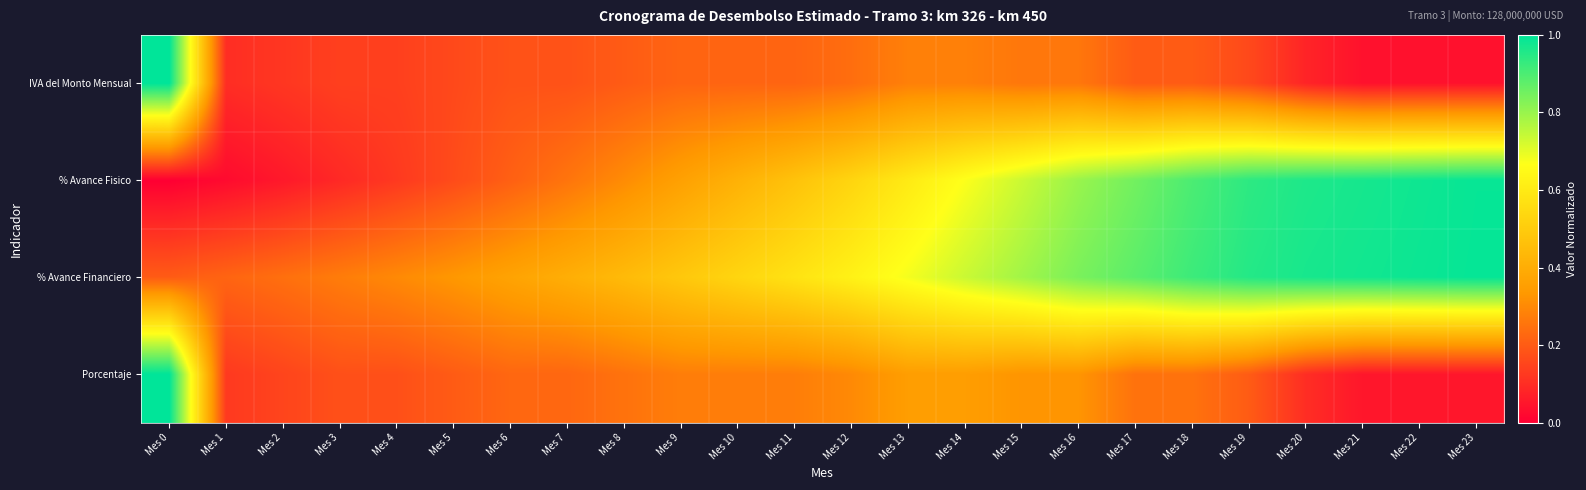

Reading left to right, extract all data points from this chart.

IVA del Monto Mensual: Mes 0=1.0	Mes 1=0.1	Mes 2=0.1	Mes 3=0.1	Mes 4=0.1	Mes 5=0.2	Mes 6=0.2	Mes 7=0.2	Mes 8=0.2	Mes 9=0.2	Mes 10=0.2	Mes 11=0.2	Mes 12=0.2	Mes 13=0.3	Mes 14=0.3	Mes 15=0.3	Mes 16=0.3	Mes 17=0.2	Mes 18=0.2	Mes 19=0.2	Mes 20=0.1	Mes 21=0.0	Mes 22=0.0	Mes 23=0.0
% Avance Fisico: Mes 0=0.0	Mes 1=0.0	Mes 2=0.1	Mes 3=0.1	Mes 4=0.1	Mes 5=0.2	Mes 6=0.2	Mes 7=0.3	Mes 8=0.3	Mes 9=0.4	Mes 10=0.4	Mes 11=0.5	Mes 12=0.5	Mes 13=0.6	Mes 14=0.7	Mes 15=0.7	Mes 16=0.8	Mes 17=0.8	Mes 18=0.9	Mes 19=0.9	Mes 20=1.0	Mes 21=1.0	Mes 22=1.0	Mes 23=1.0
% Avance Financiero: Mes 0=0.2	Mes 1=0.2	Mes 2=0.2	Mes 3=0.3	Mes 4=0.3	Mes 5=0.3	Mes 6=0.4	Mes 7=0.4	Mes 8=0.4	Mes 9=0.5	Mes 10=0.5	Mes 11=0.6	Mes 12=0.6	Mes 13=0.7	Mes 14=0.7	Mes 15=0.8	Mes 16=0.8	Mes 17=0.9	Mes 18=0.9	Mes 19=1.0	Mes 20=1.0	Mes 21=1.0	Mes 22=1.0	Mes 23=1.0
Porcentaje: Mes 0=1.0	Mes 1=0.1	Mes 2=0.1	Mes 3=0.2	Mes 4=0.2	Mes 5=0.2	Mes 6=0.2	Mes 7=0.2	Mes 8=0.2	Mes 9=0.3	Mes 10=0.3	Mes 11=0.3	Mes 12=0.3	Mes 13=0.4	Mes 14=0.4	Mes 15=0.3	Mes 16=0.3	Mes 17=0.2	Mes 18=0.2	Mes 19=0.2	Mes 20=0.1	Mes 21=0.0	Mes 22=0.0	Mes 23=0.0